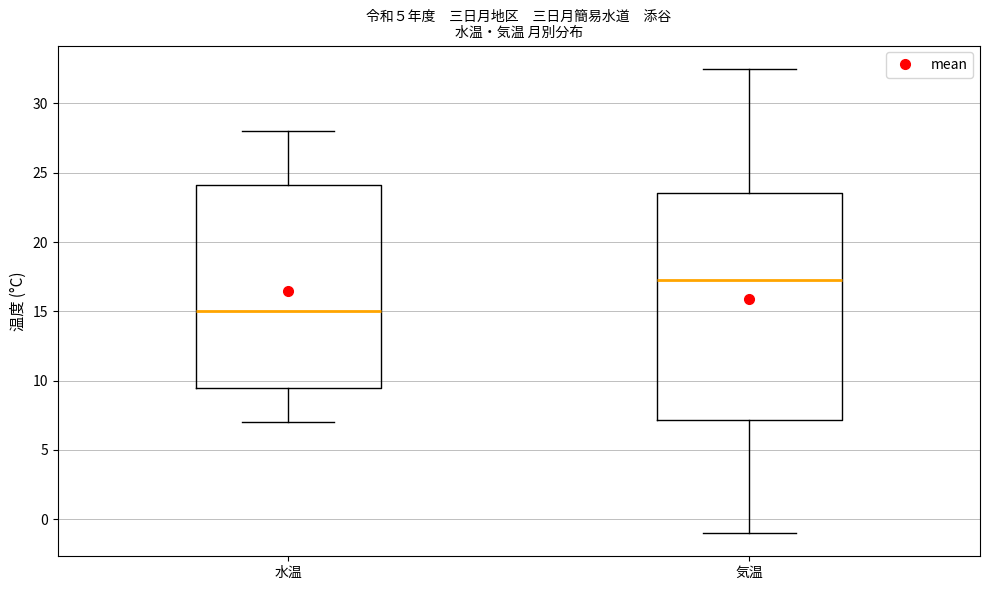

Which box is the tallest, from its lower edge to its upper edge?

気温